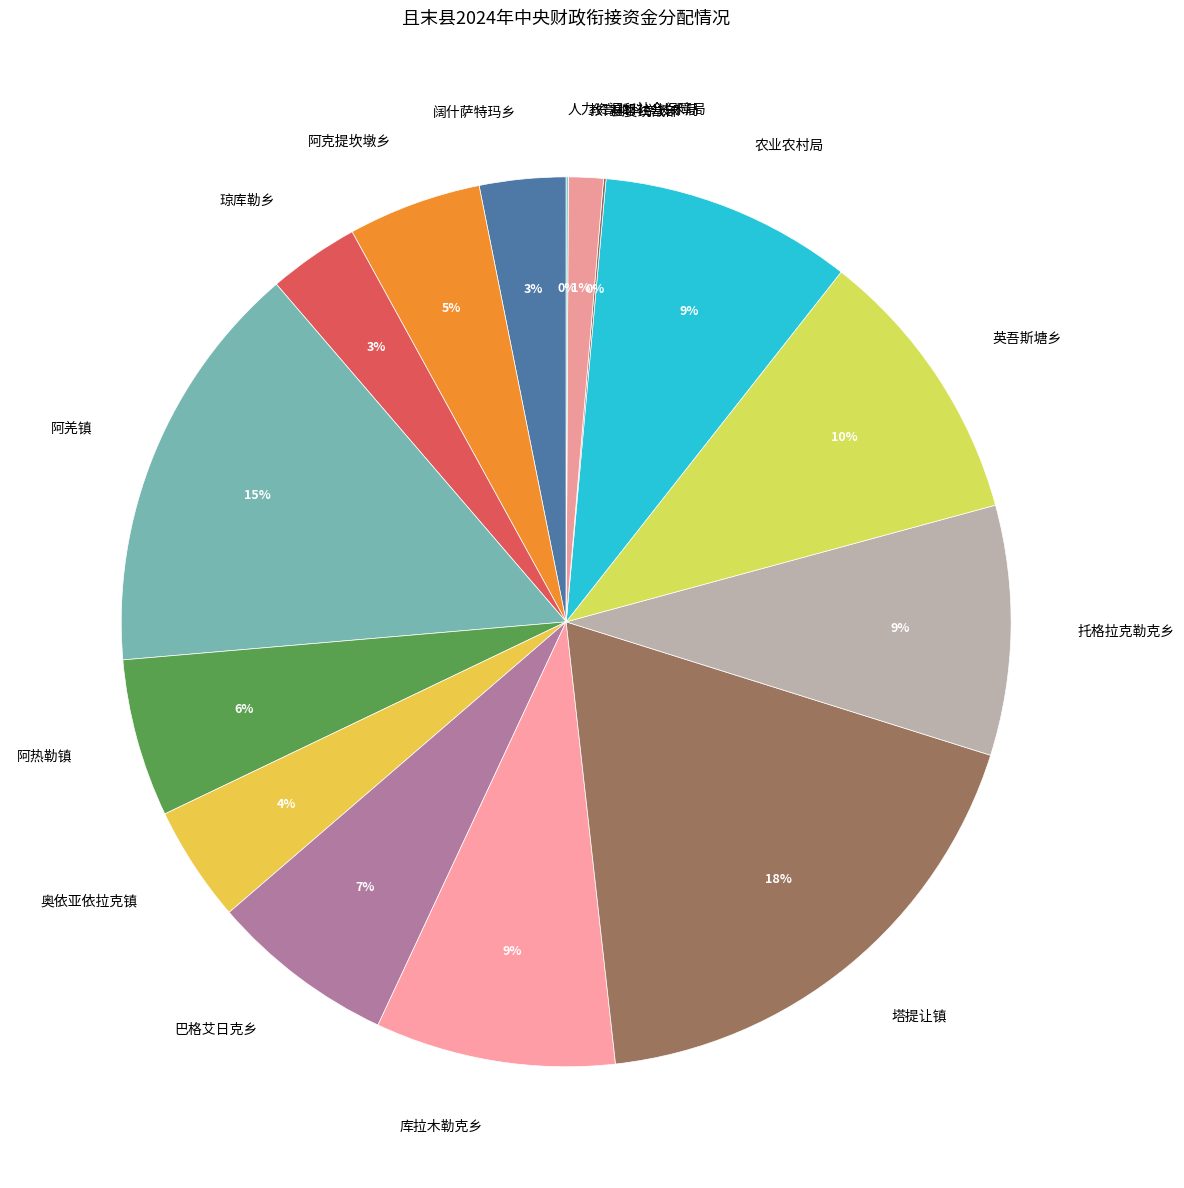

The 塔提让镇 slice represents 6% of the pie. True or false?

False